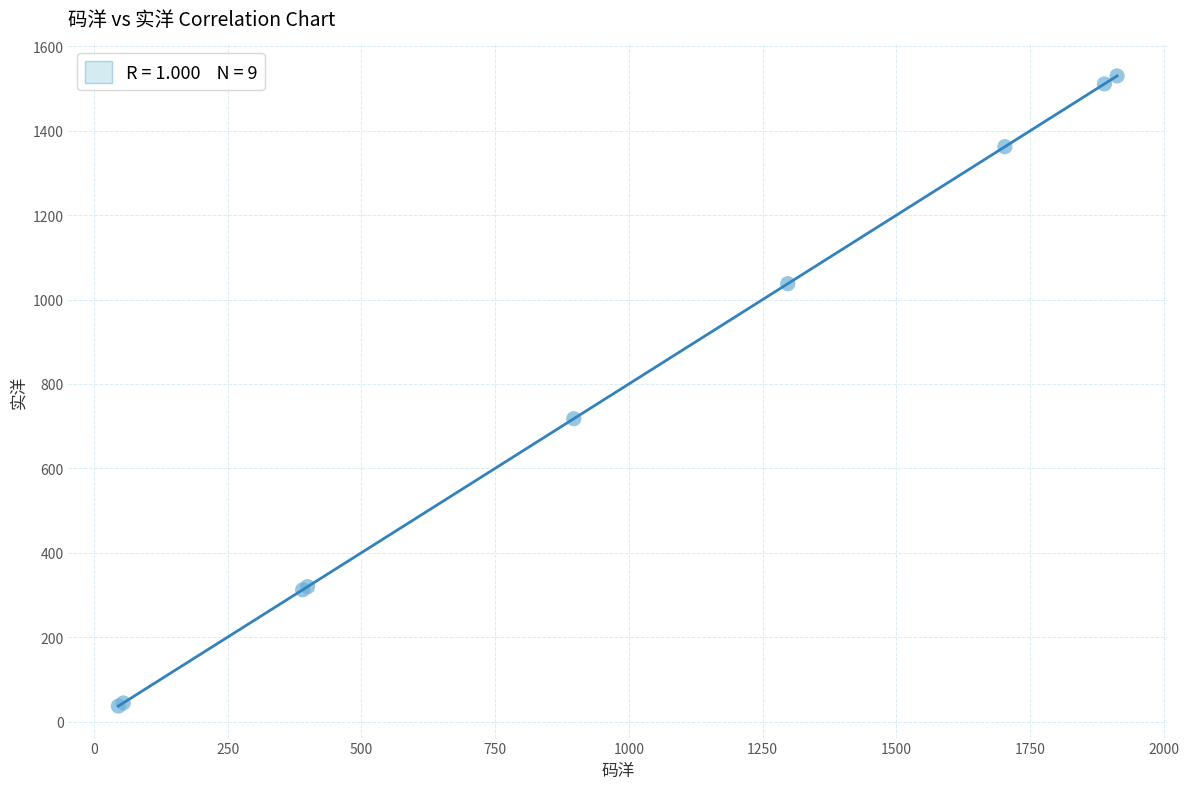

What Y value in the scatter plot is closest to 783?

717.6